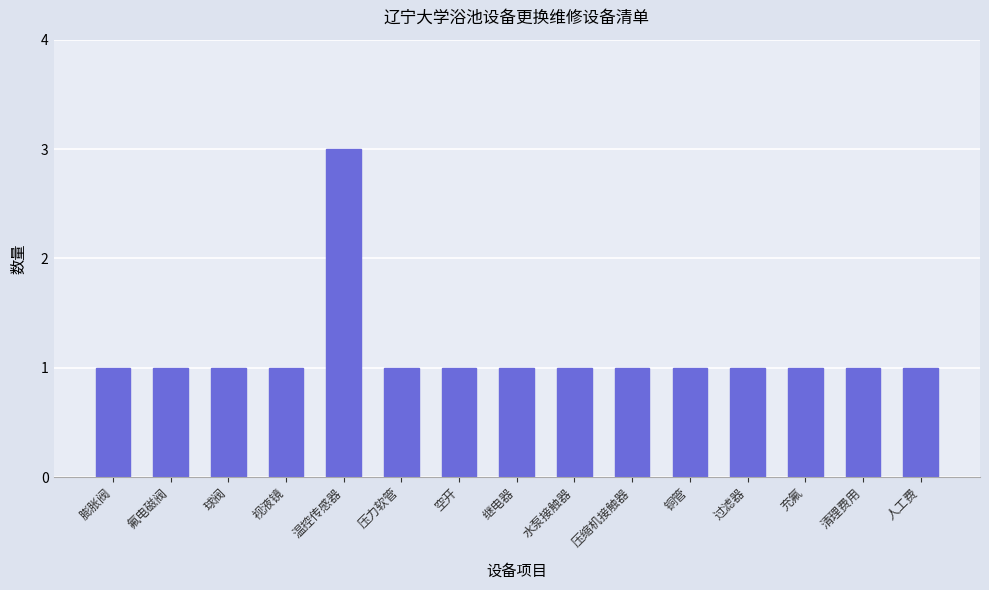

What is the value of the 8th bar from the left?

1